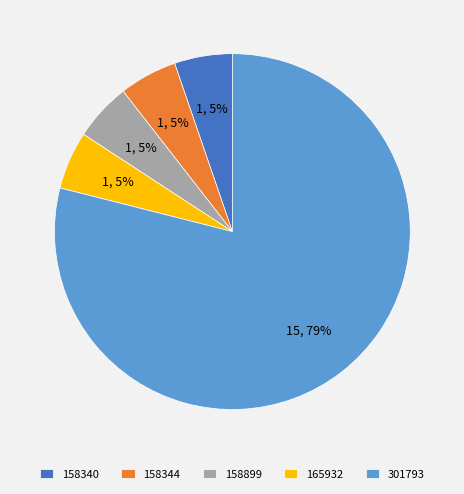

What is the largest slice in the pie chart?

301793